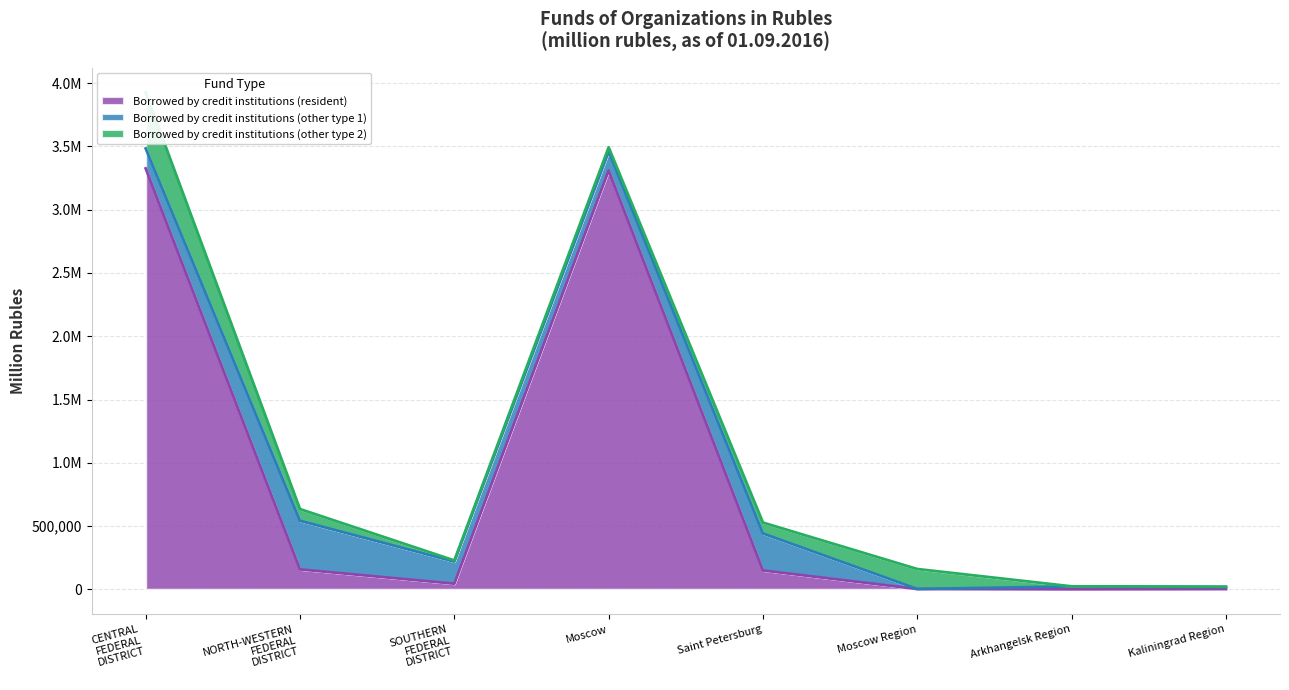

How many categories are shown in the chart?

8